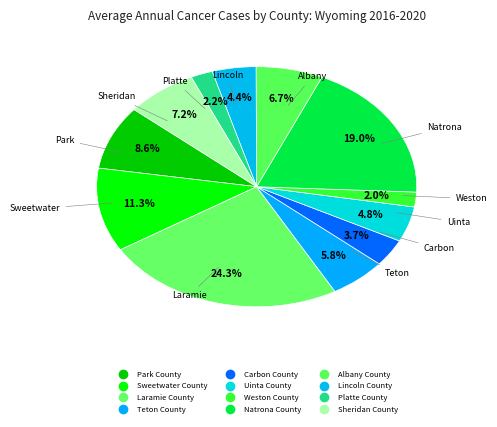

What is the change in value from Laramie County to Lincoln County?

-180